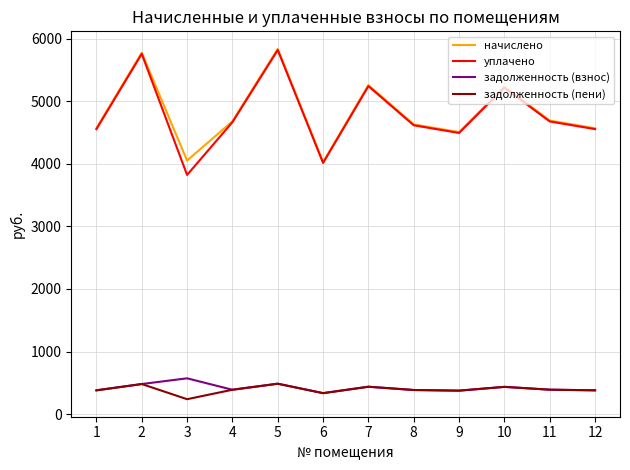

What is the minimum value for начислено?

4026.0